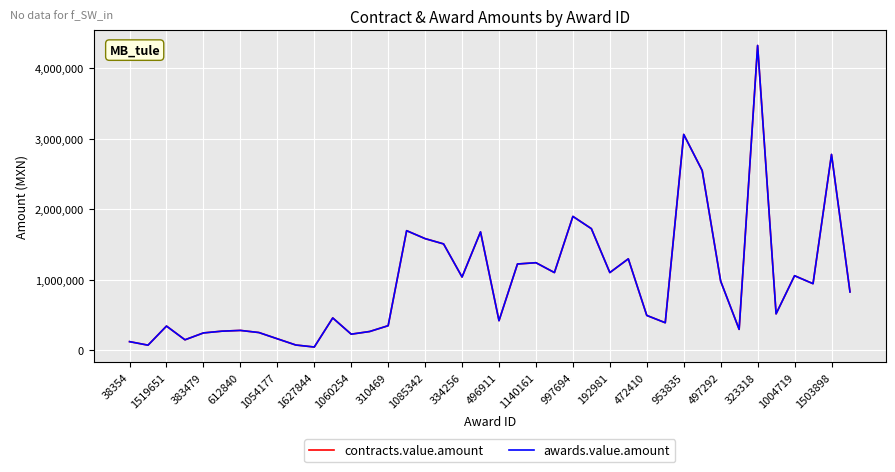

Does the chart display data point markers on the line(s)?

No